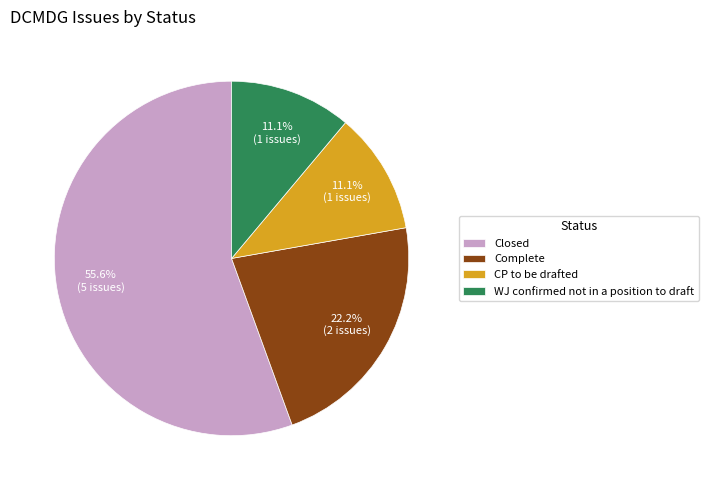

To the nearest percent, what is the average slice percentage?

25%